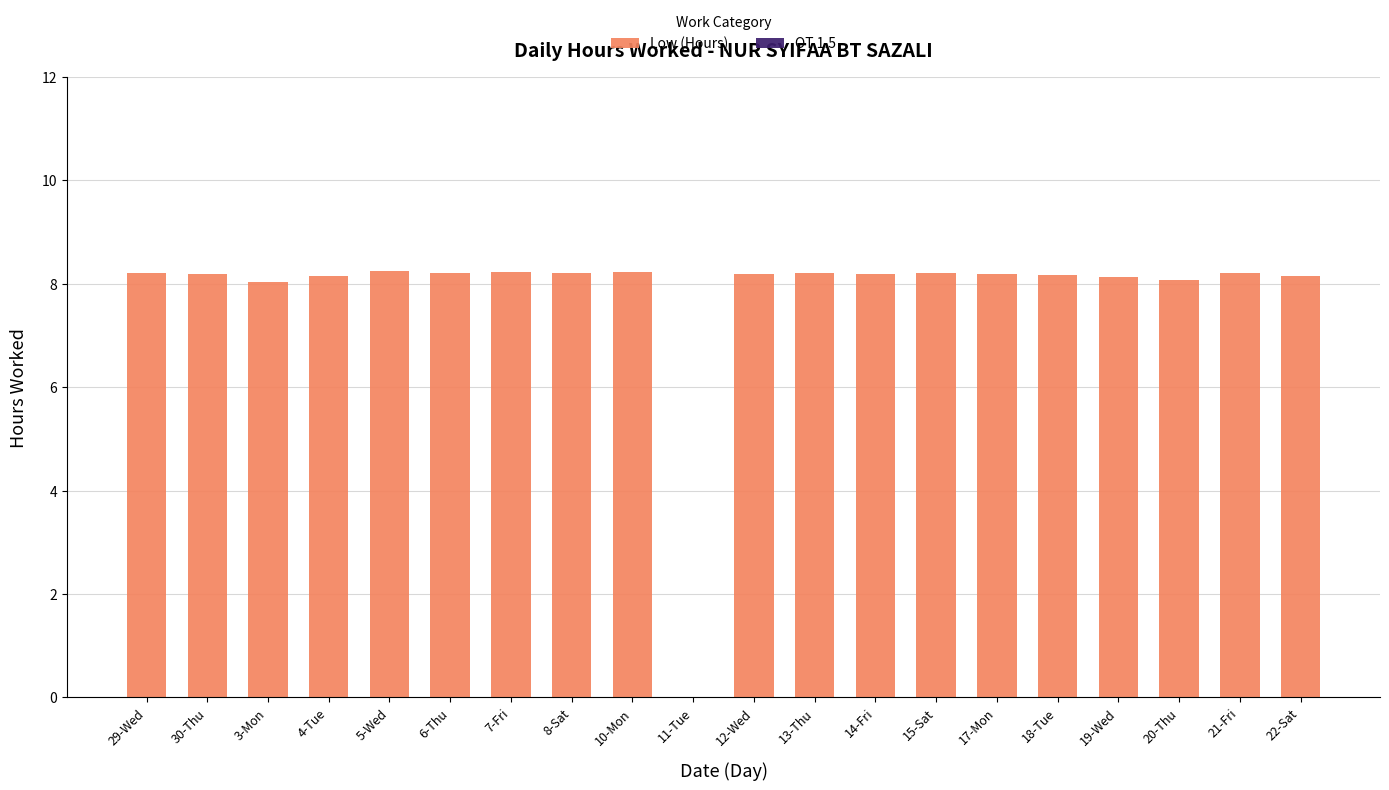

Are the bars horizontal?

No